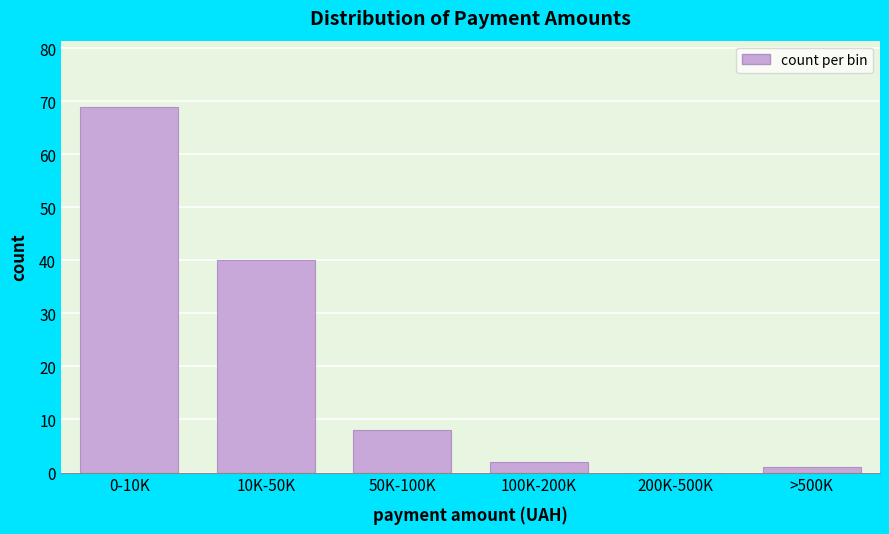

Reading left to right, extract all data points from this chart.

0-10K=69	10K-50K=40	50K-100K=8	100K-200K=2	200K-500K=0	>500K=1